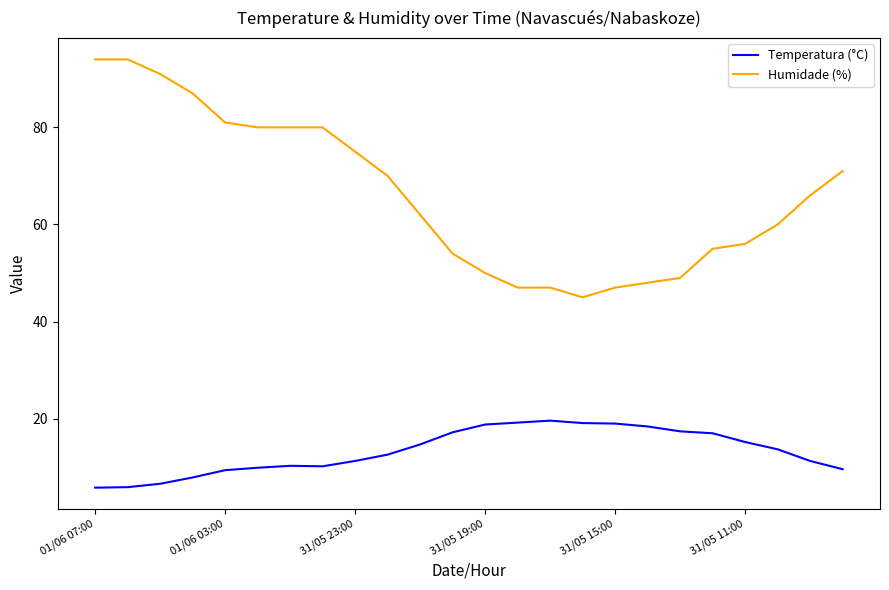

What is the lowest value of the Temperatura (°C) series?

5.8